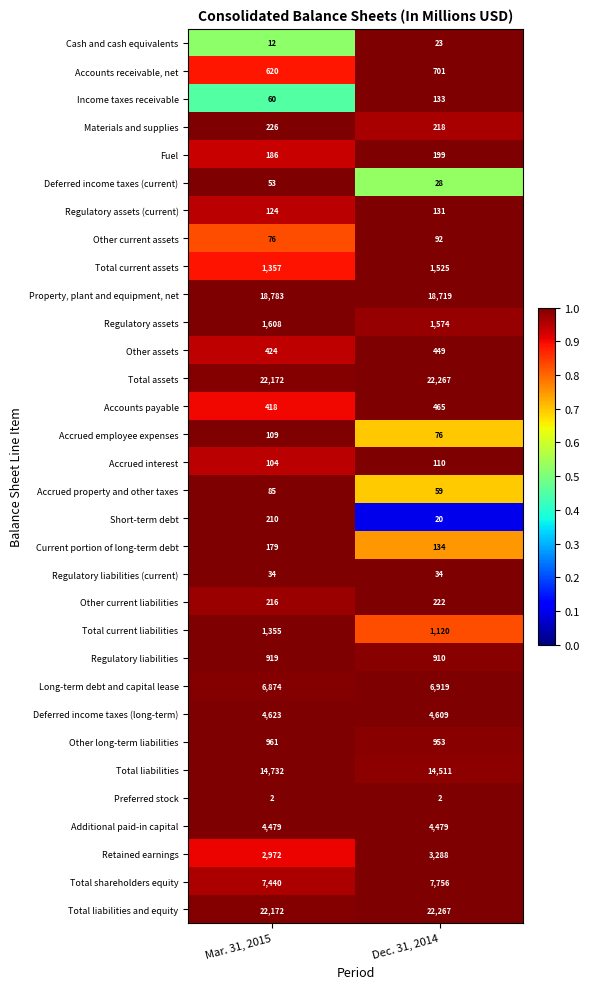

What is the difference between the highest and lowest values at Dec. 31, 2014?

22265